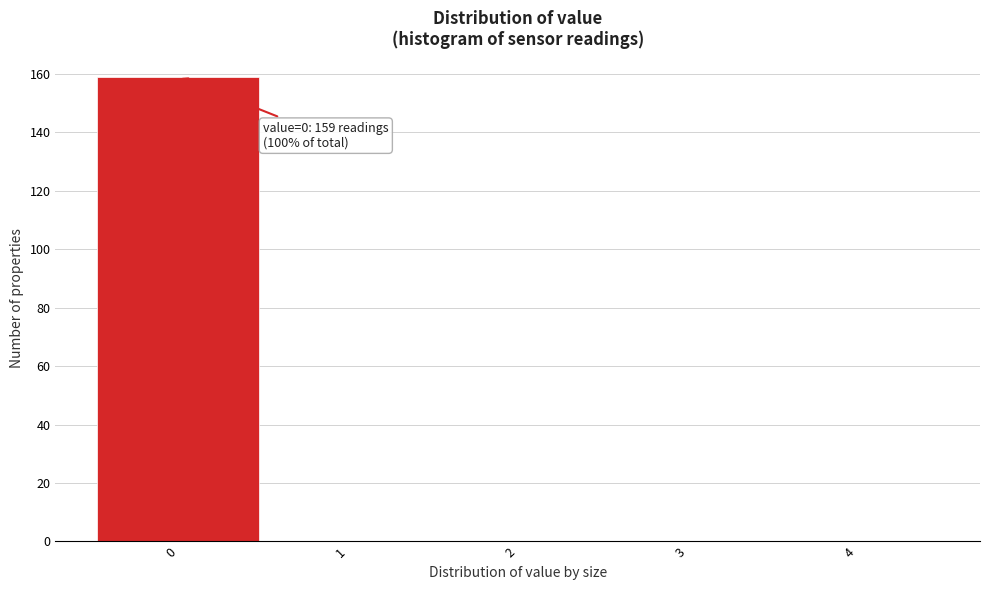

Over which range of the x-axis is the bar tallest?

-0.5 to 0.5